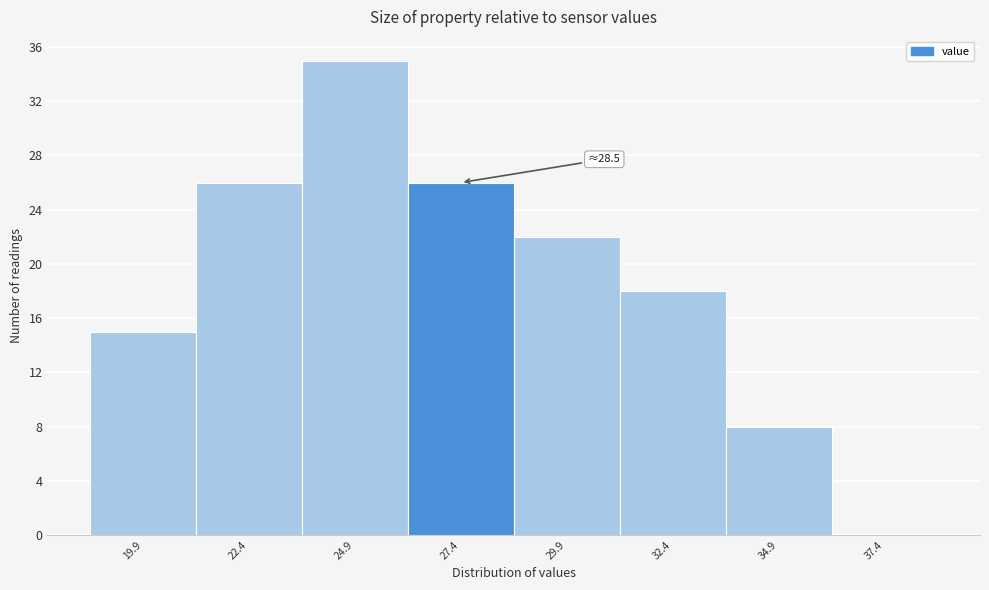

Reading right to left, transcribe all the data shown in this chart.

37.4=0	34.9=8	32.4=18	29.9=22	27.4=26	24.9=35	22.4=26	19.9=15